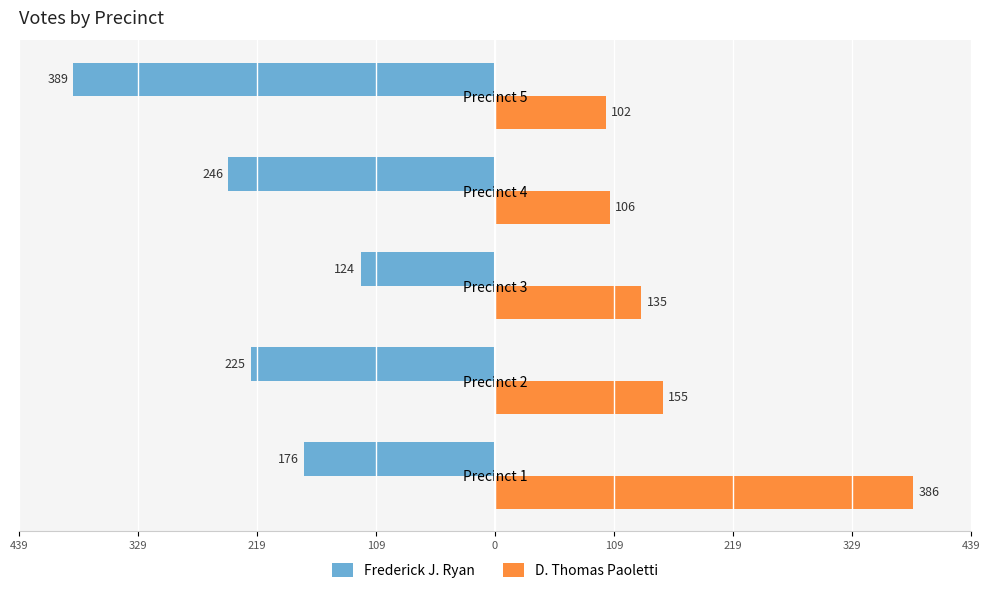

What is the highest value of the Frederick J. Ryan series?

-124